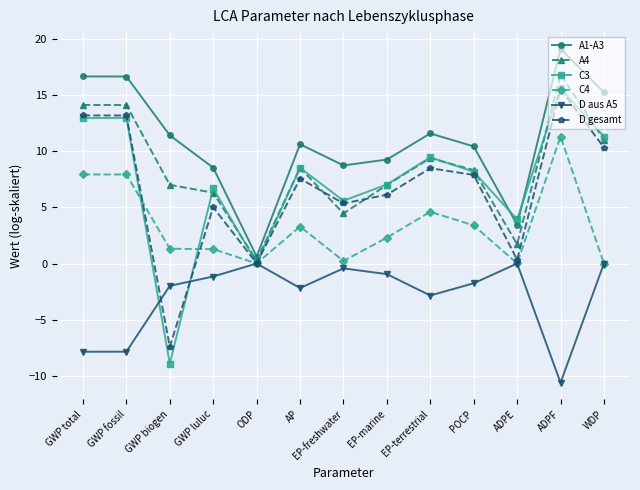

True or false: A4 has a value of 11.0 at WDP.

True